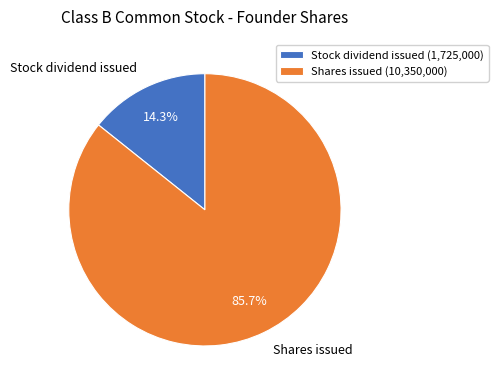

True or false: Shares issued accounts for 80% of the total.

False